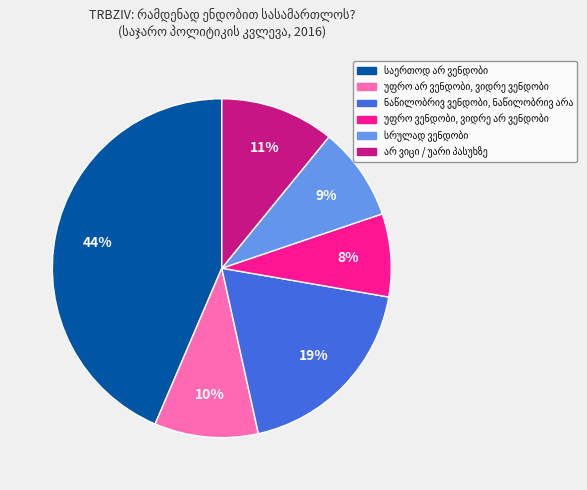

Does any single category account for the majority?

No